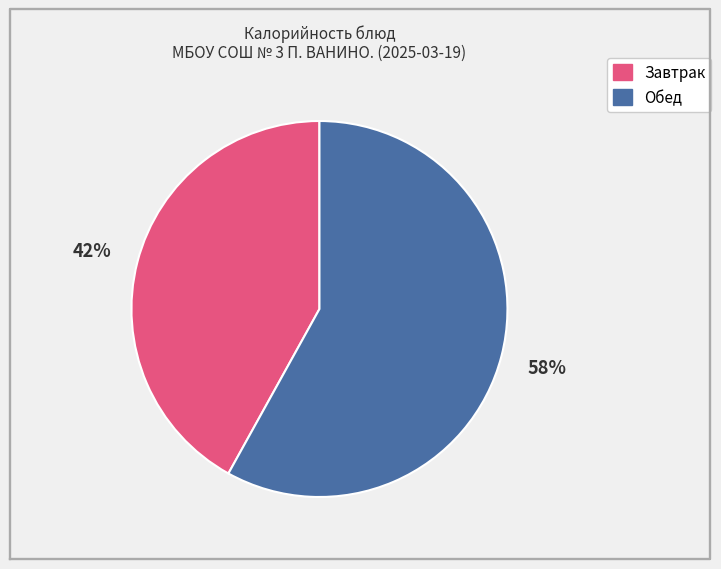

To the nearest percent, what is the average slice percentage?

50%